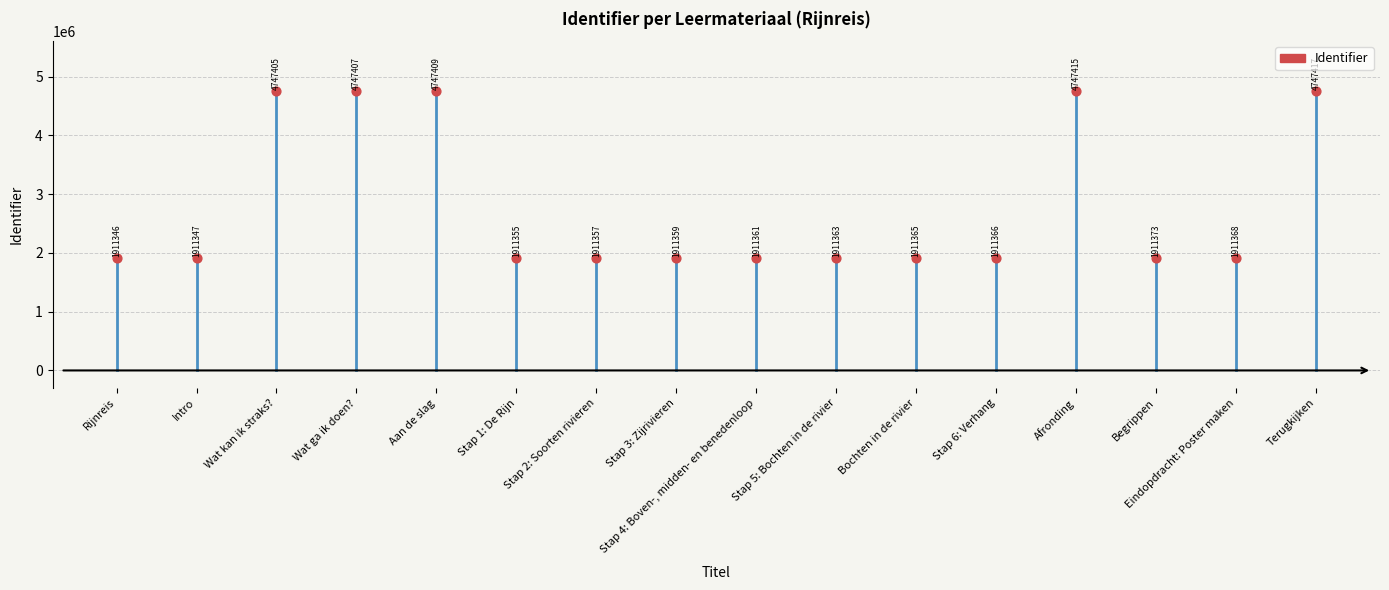

What Y value in the scatter plot is closest to 3329381?

1911373